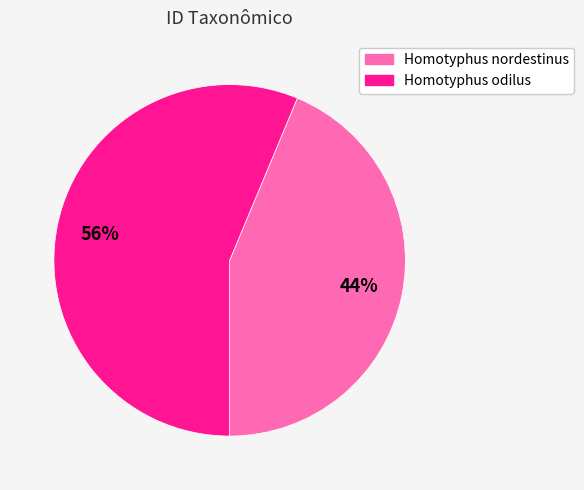

What is the smallest slice in the pie chart?

Homotyphus nordestinus